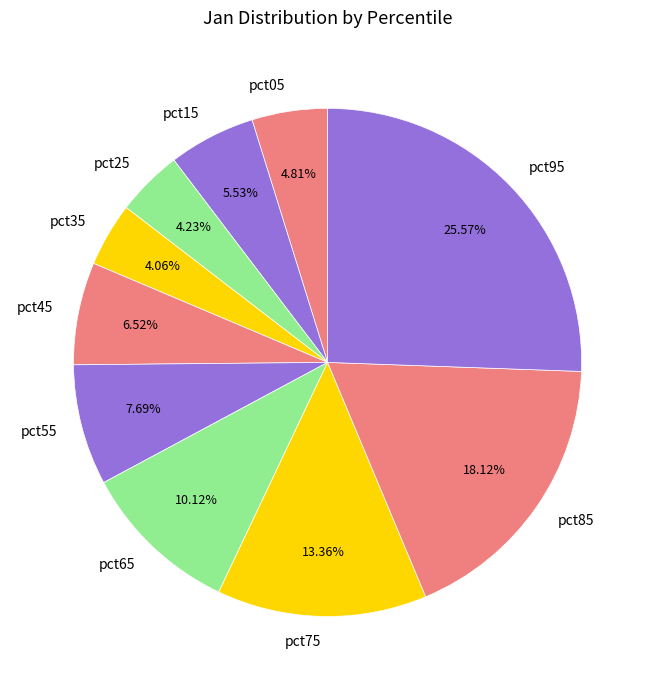

How many slices are in this pie chart?

10